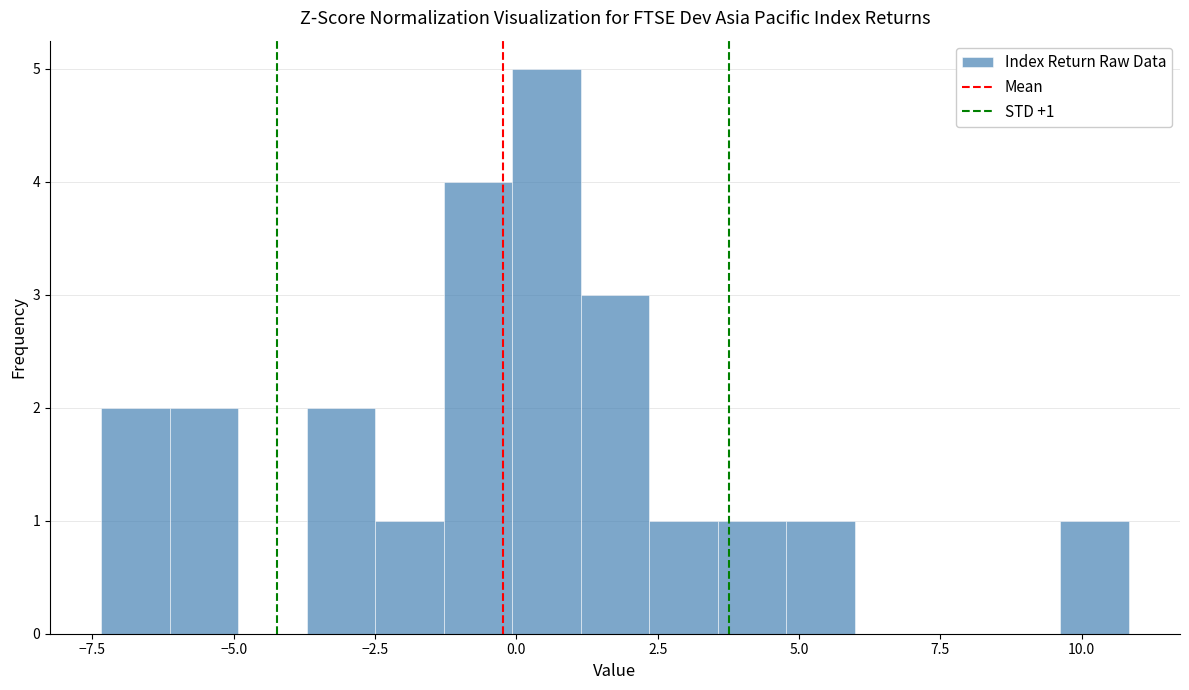

Around what value on the x-axis is the tallest bar? Give the approximate position of its centre, as read against the axis.

0.5